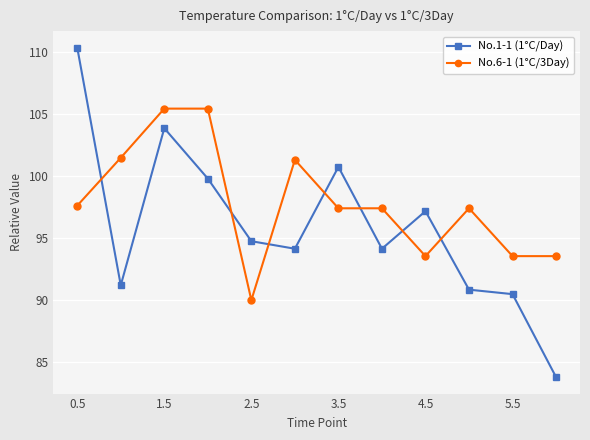

How many times do No.6-1 (1°C/3Day) and No.1-1 (1°C/Day) cross each other?

7